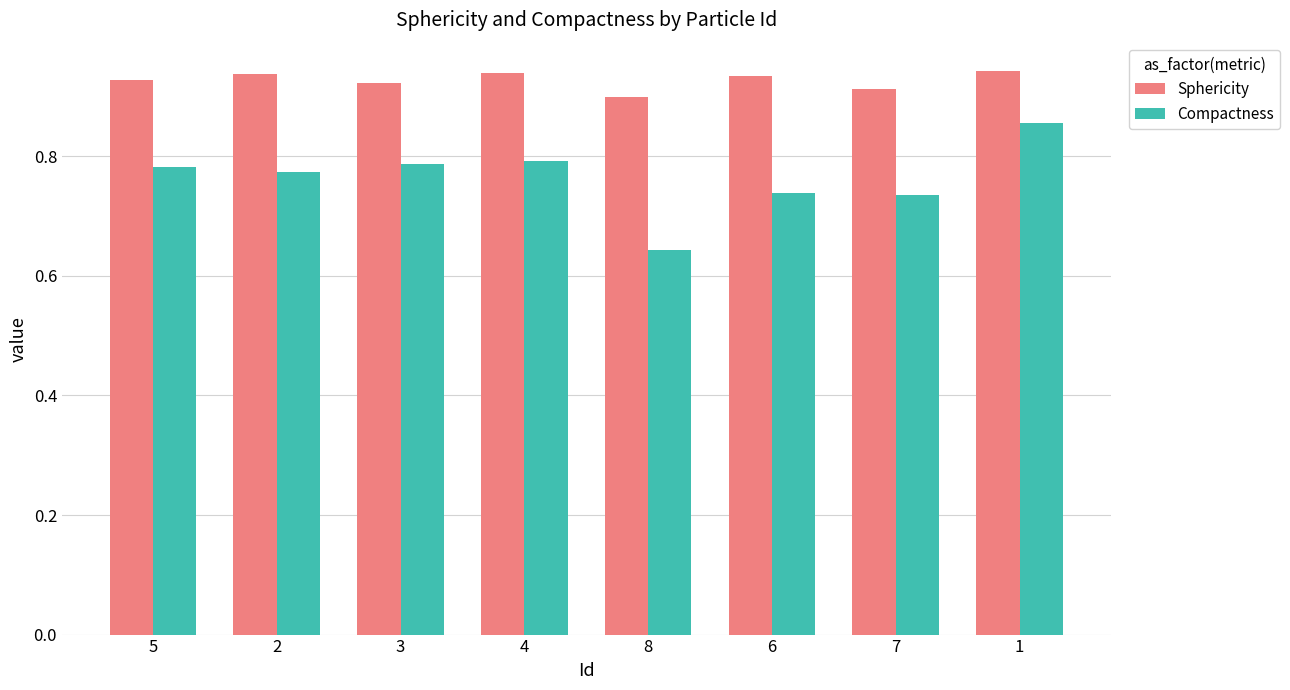

List the series in order of their peak value, highest first.

Sphericity, Compactness